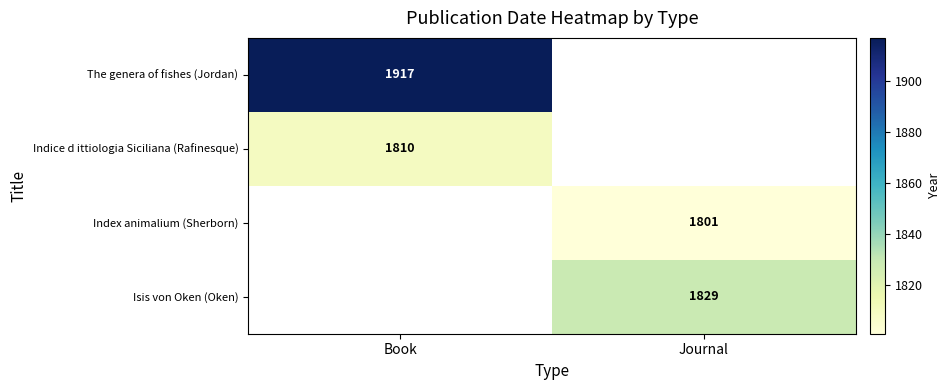

The value of Index animalium (Sherborn) at Journal is 1801. True or false?

True